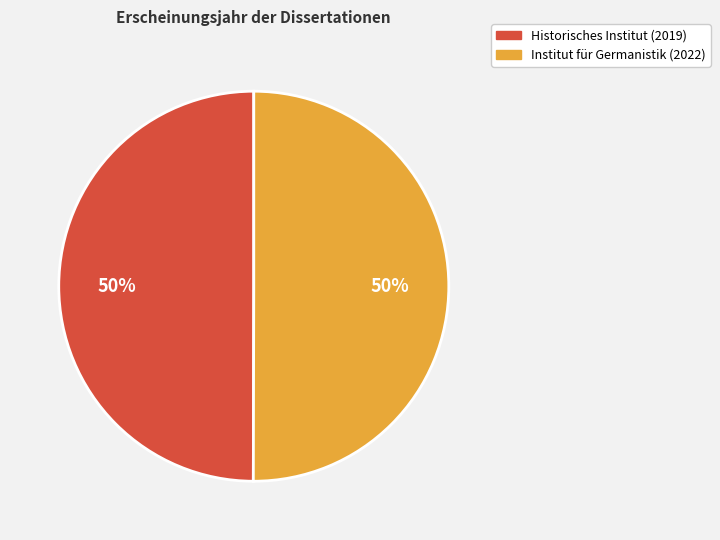

What is the ratio of the value at Historisches Institut (2019) to the value at Institut für Germanistik (2022)?

1.0